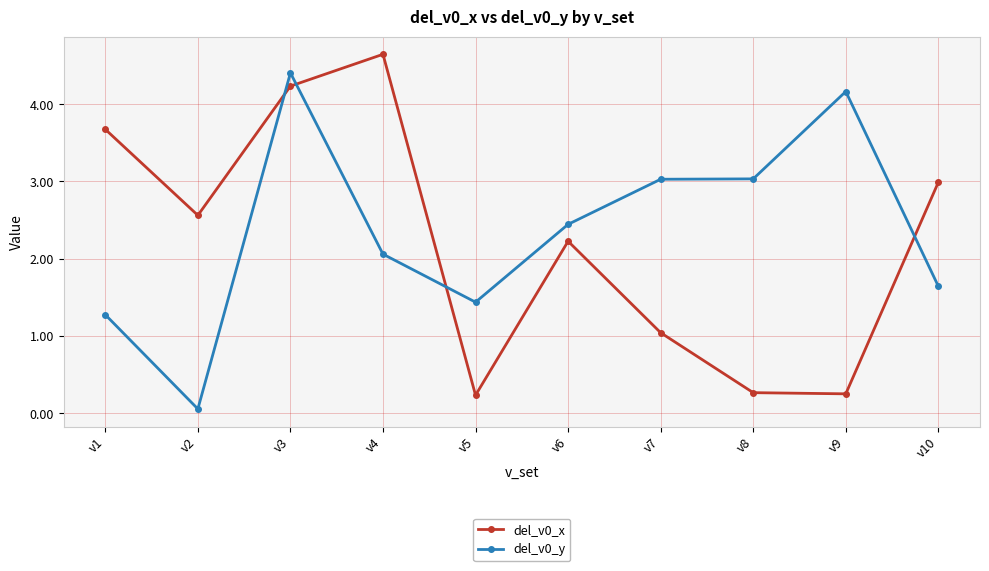

Does the chart display data point markers on the line(s)?

Yes